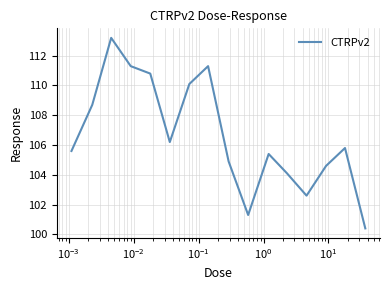

What is the maximum value shown in the chart?

113.2